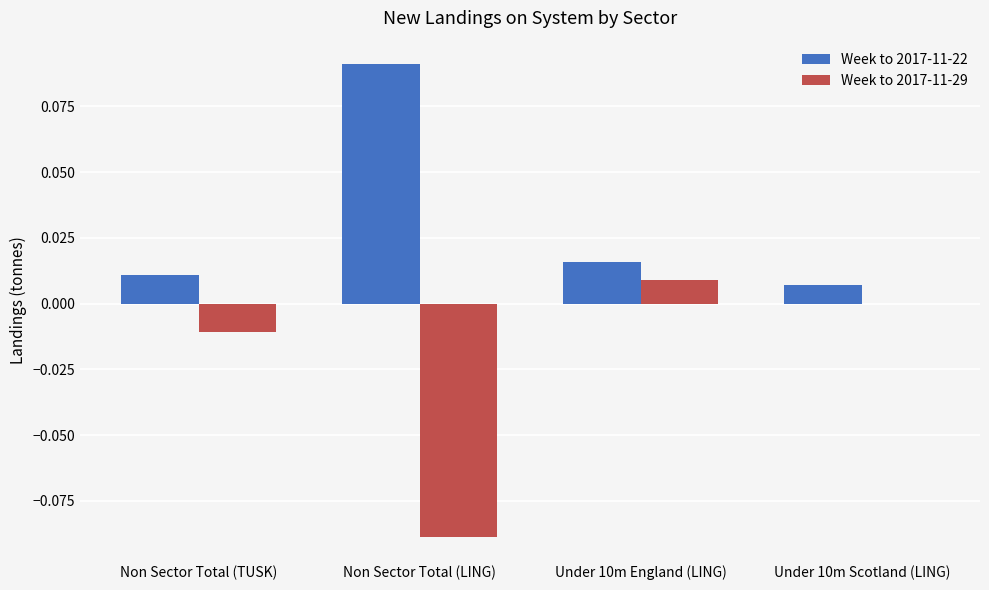

At which label does Week to 2017-11-29 reach its peak?

Under 10m England (LING)